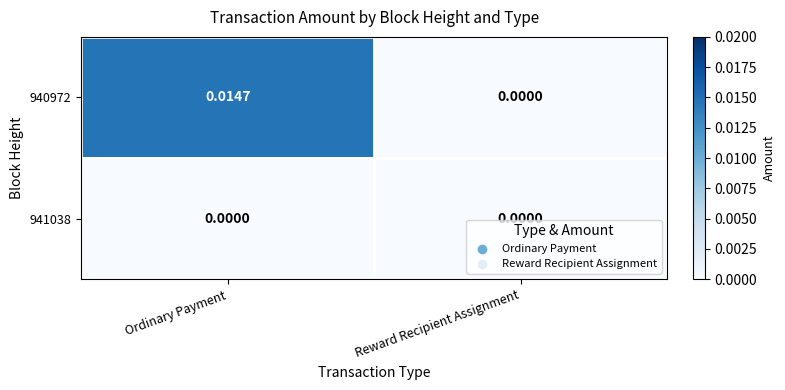

List the labels in order of 940972 value, smallest first.

Reward Recipient Assignment, Ordinary Payment